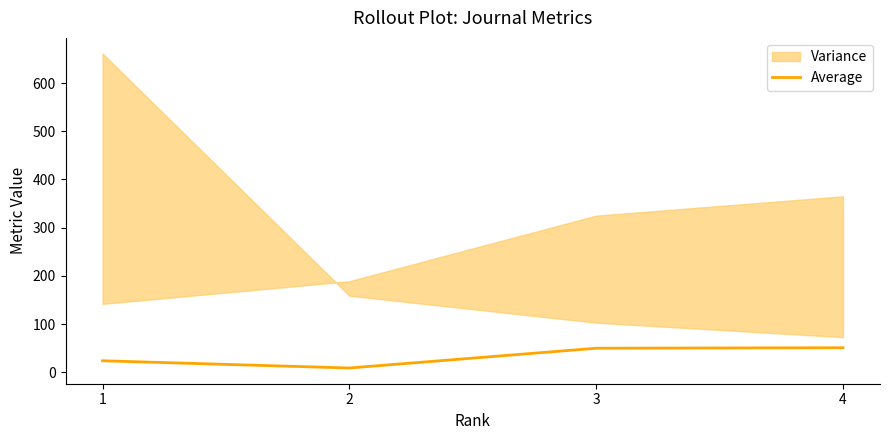

Between 4 and 3, which is larger?

4